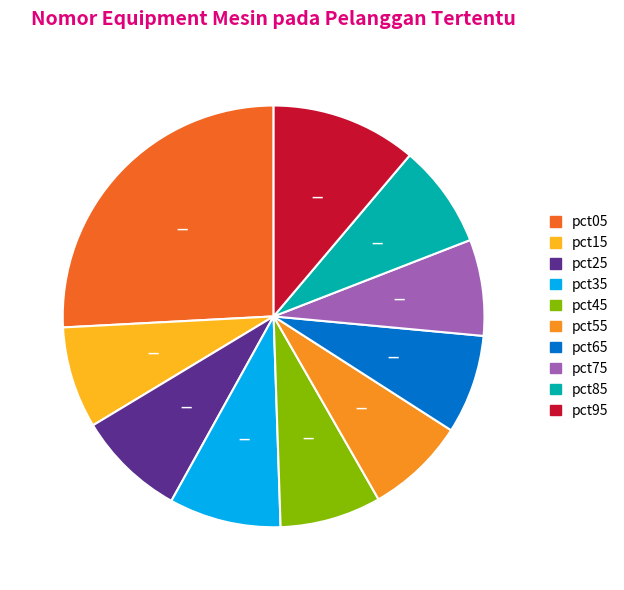

Does any single category account for the majority?

No